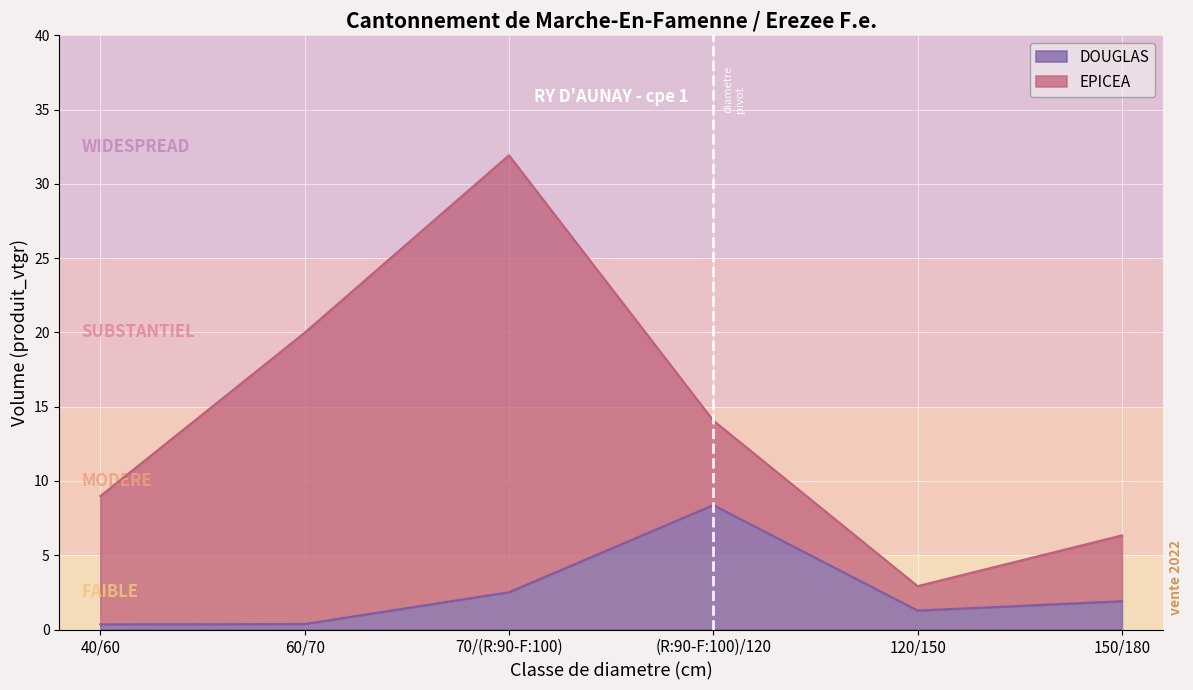

What is the value of the 2nd point from the left?

0.4